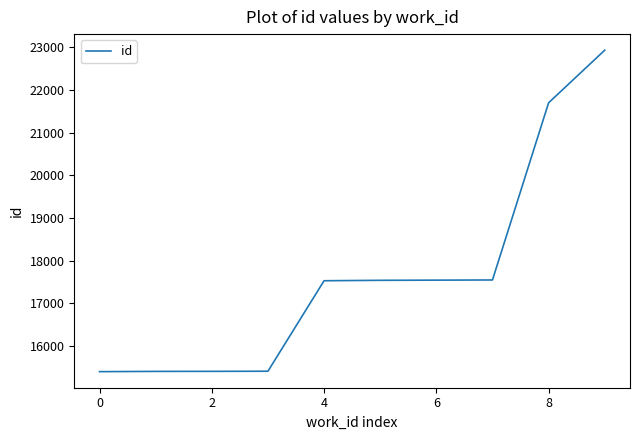

What is the minimum value shown in the chart?

15395